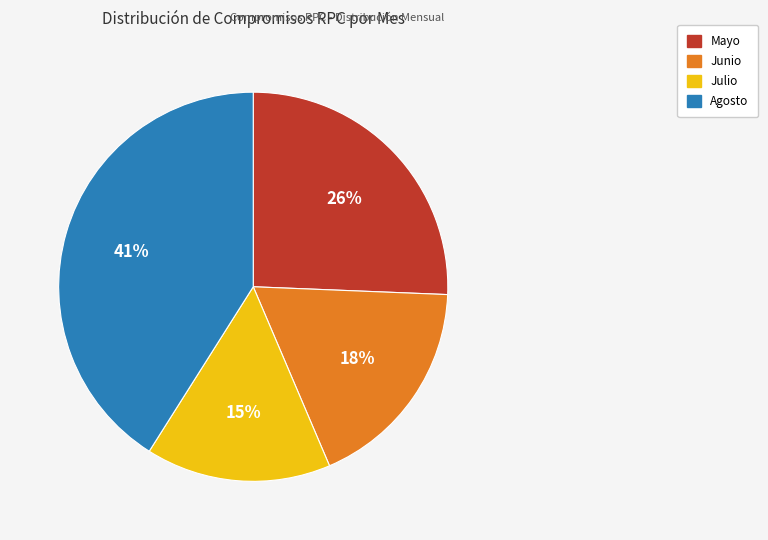

Which slice is the smallest?

Julio